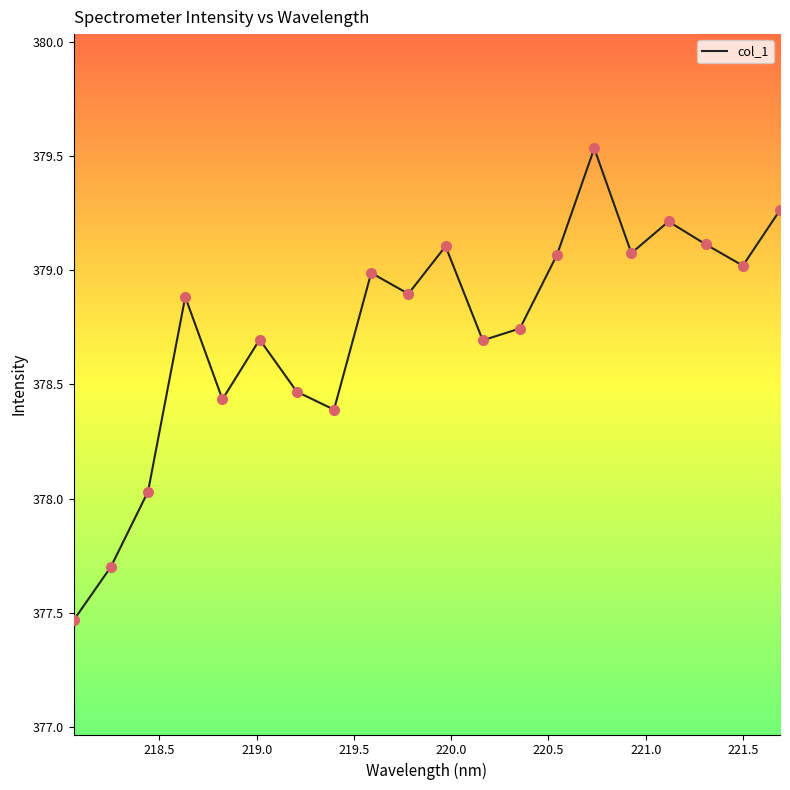

What is the difference between the maximum and minimum values?

2.1